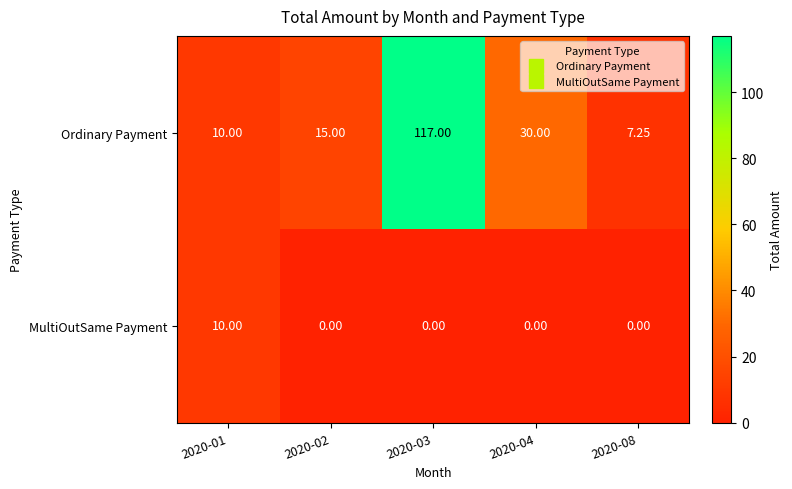

How many values in the Ordinary Payment series are below 15?

2